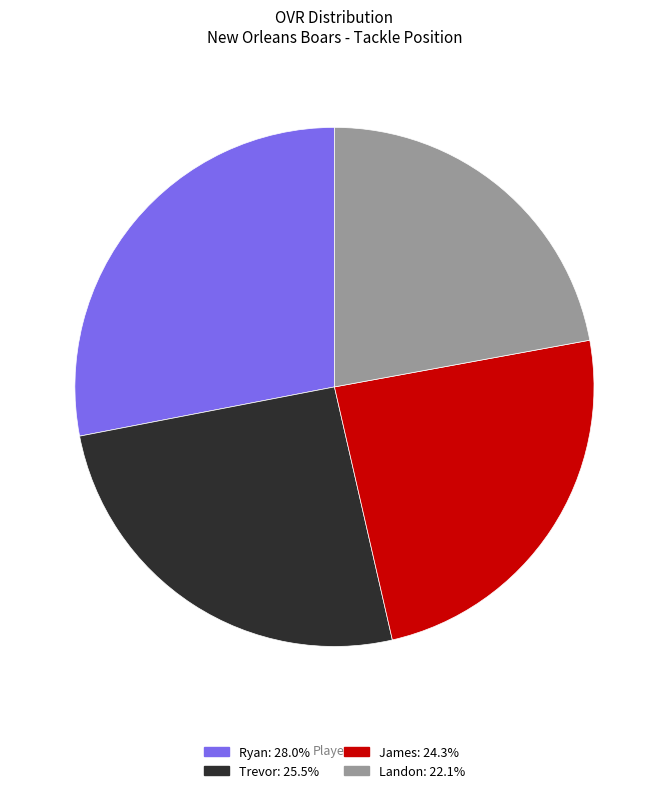

Count the number of slices in the pie.

4